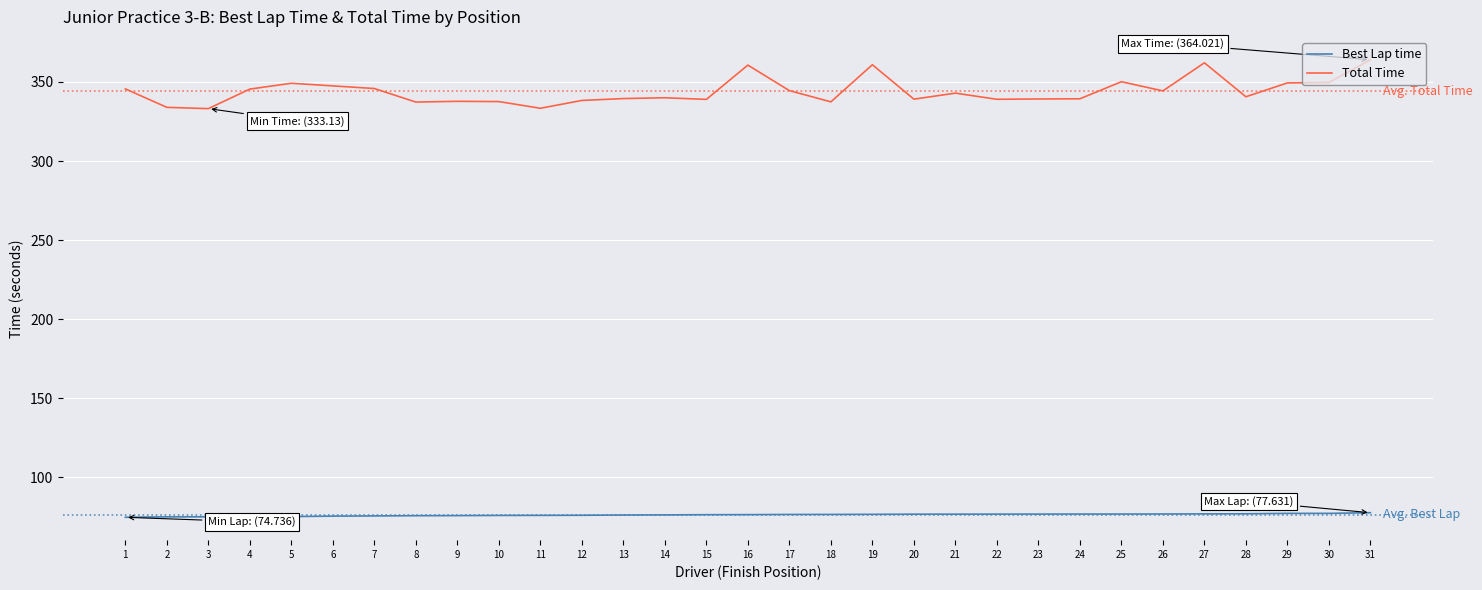

What is the minimum value shown in the chart?

74.7